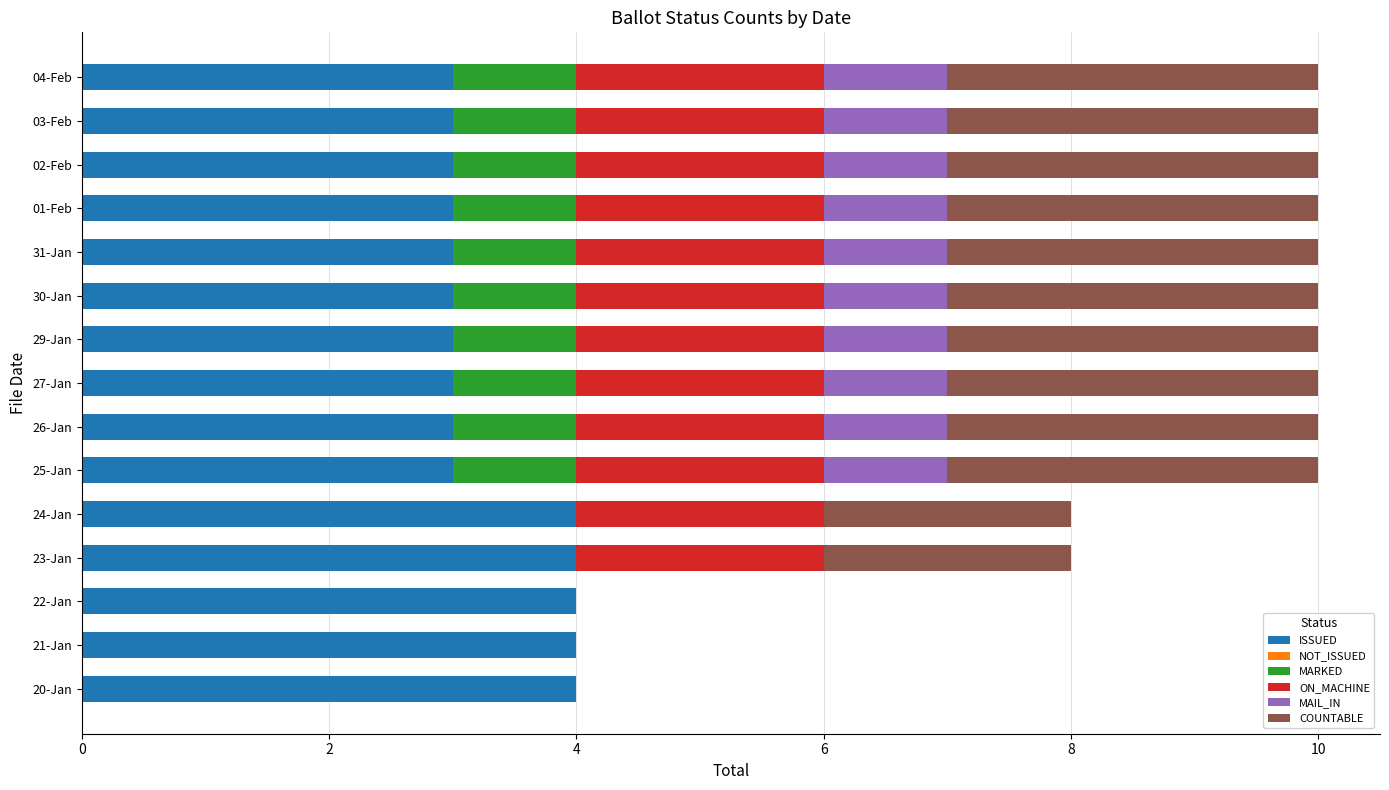

How many distinct data groups are displayed?

5